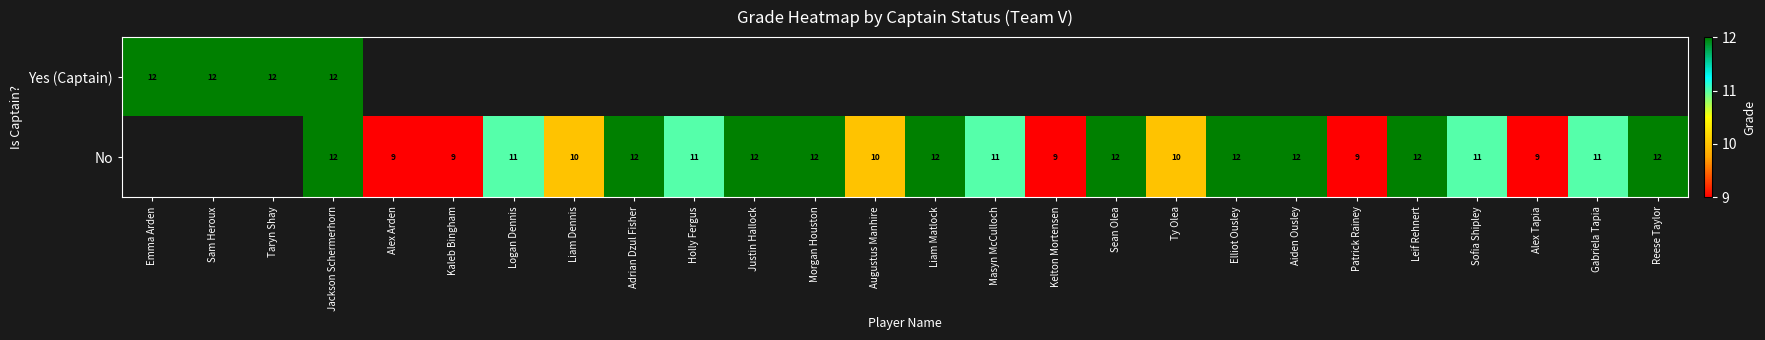

Is the value of No at Ty Olea greater than the value of Yes (Captain) at Taryn Shay?

No